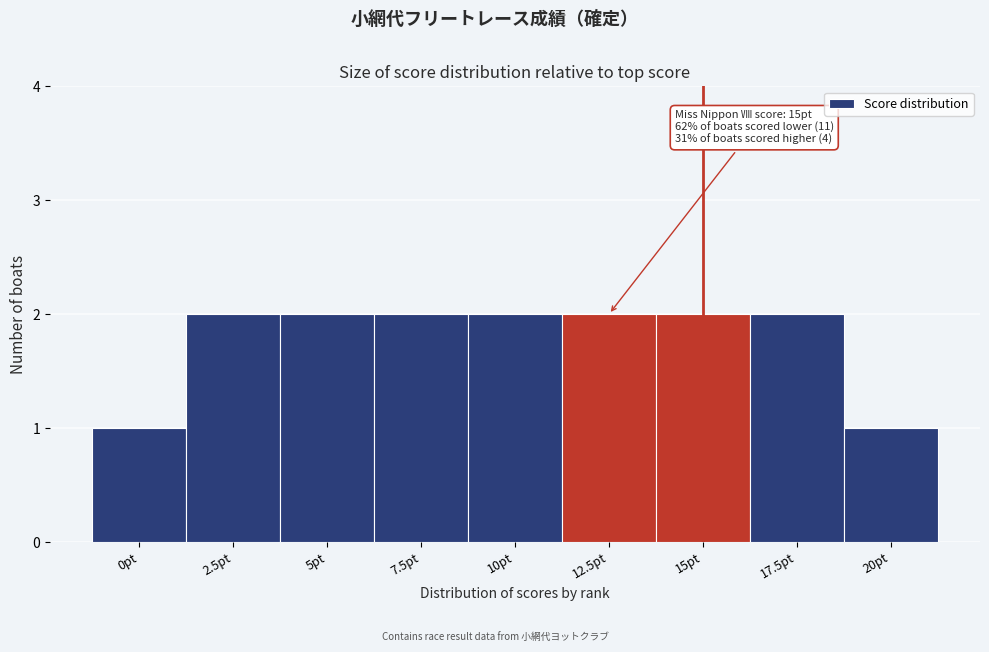

Reading left to right, transcribe all the data shown in this chart.

1	2	2	2	2	2	2	2	1